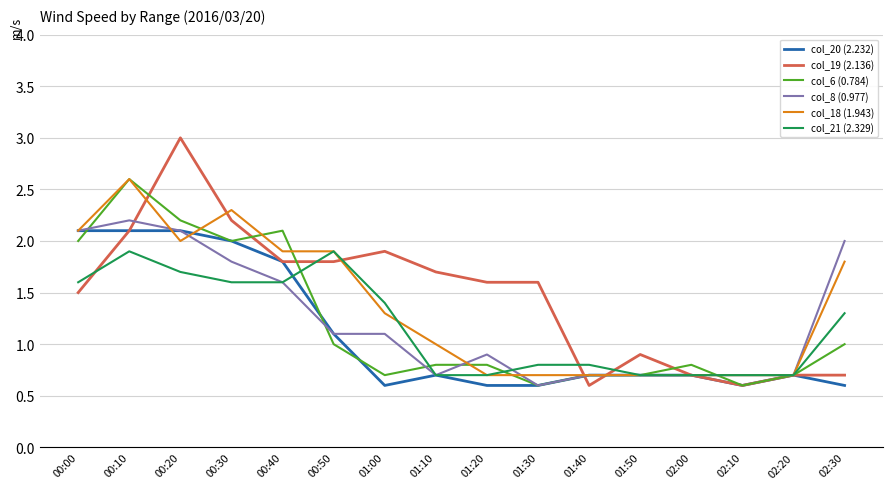

Which series has the largest total across all categories?

col_19 (2.136)